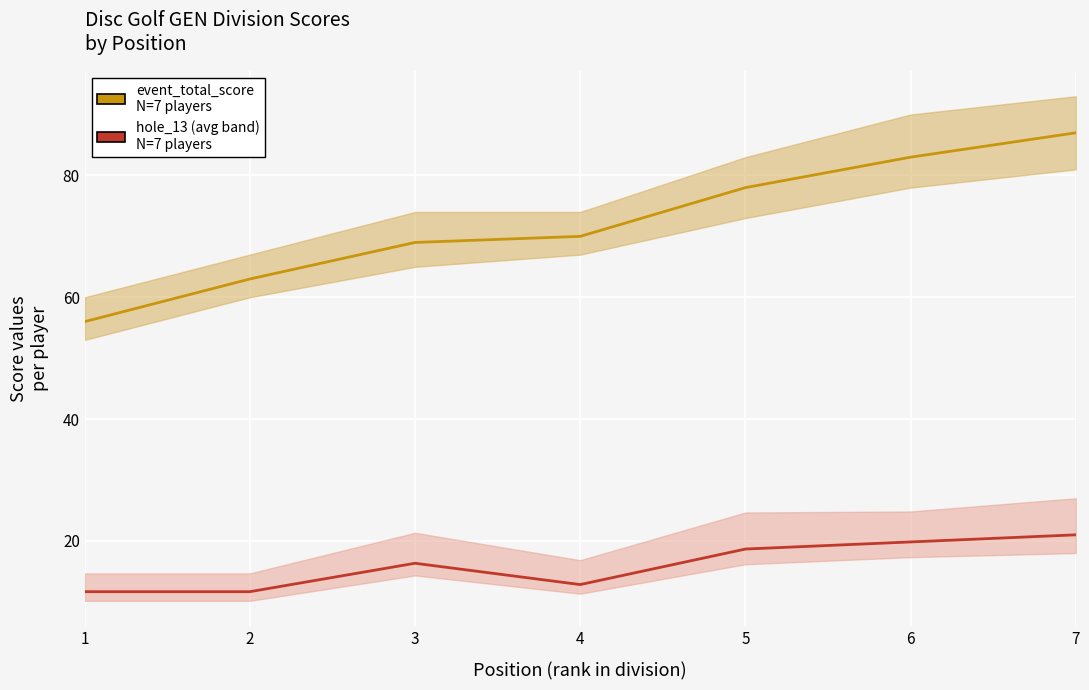

Which has a higher value, 2 or 3?

3